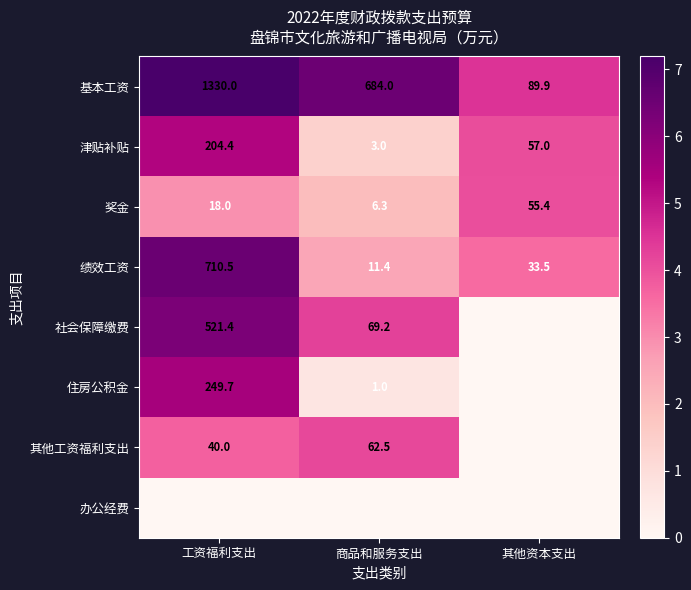

At which category is the sum across all series the highest?

工资福利支出